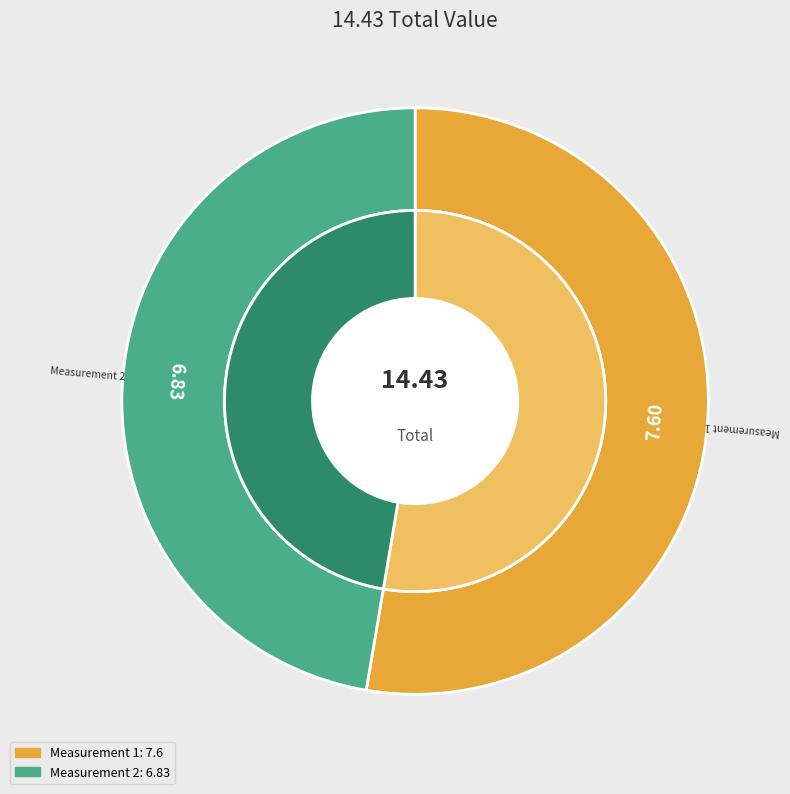

How many segments does this pie chart have?

2